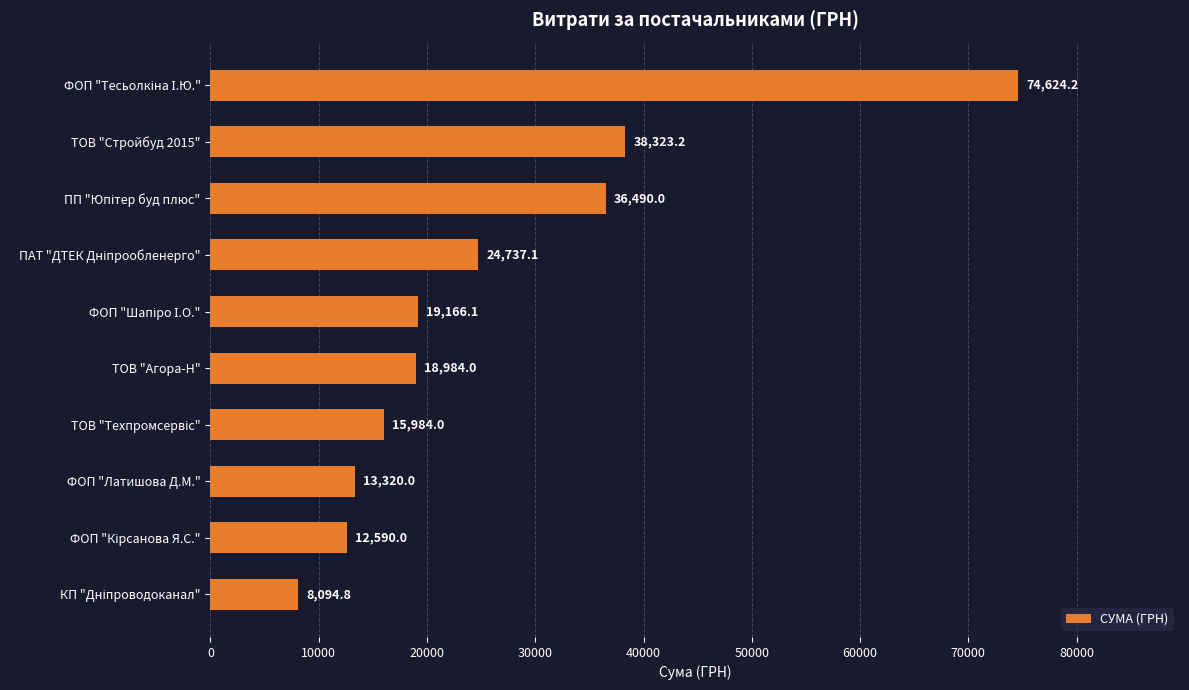

Reading top to bottom, transcribe all the data shown in this chart.

74624.2	38323.2	36490.0	24737.1	19166.1	18984.0	15984.0	13320.0	12590.0	8094.8